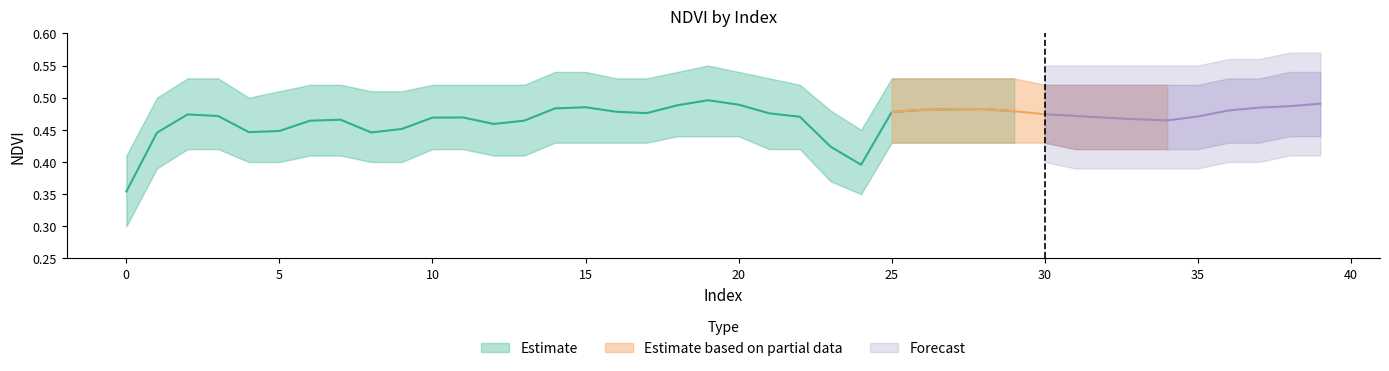

How many lines are shown in the chart?

4